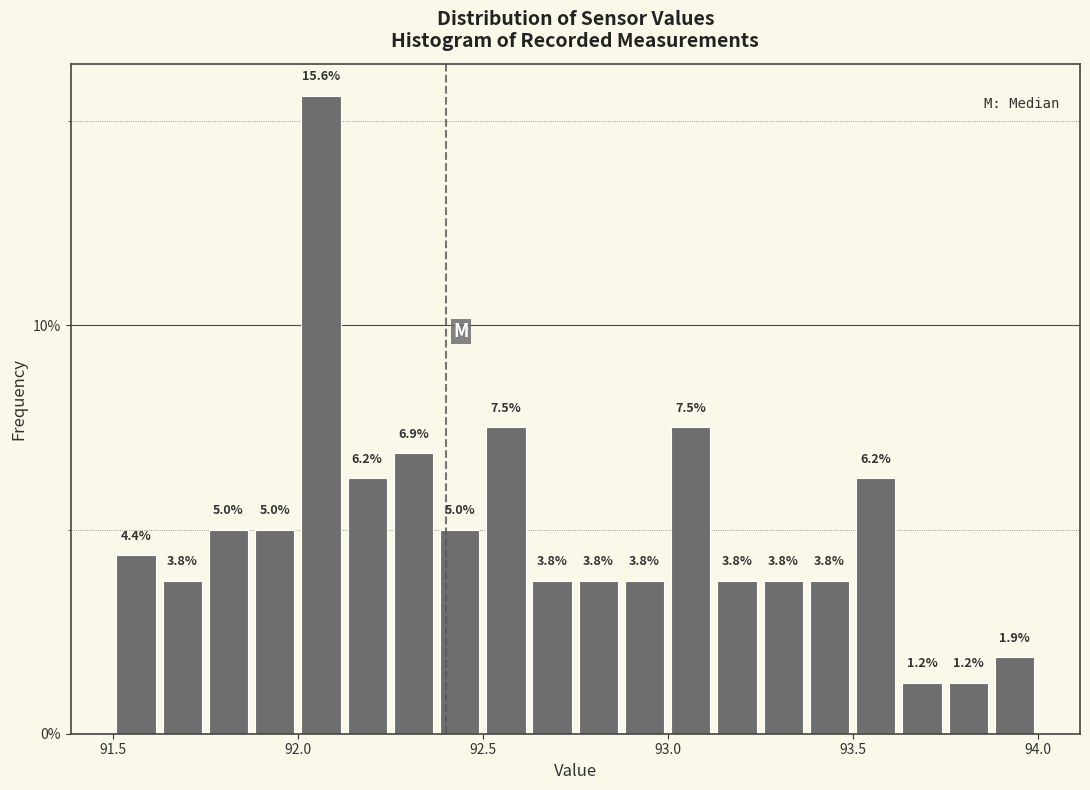

Read against the x-axis, roughly where is the centre of the tallest bar?

92.05